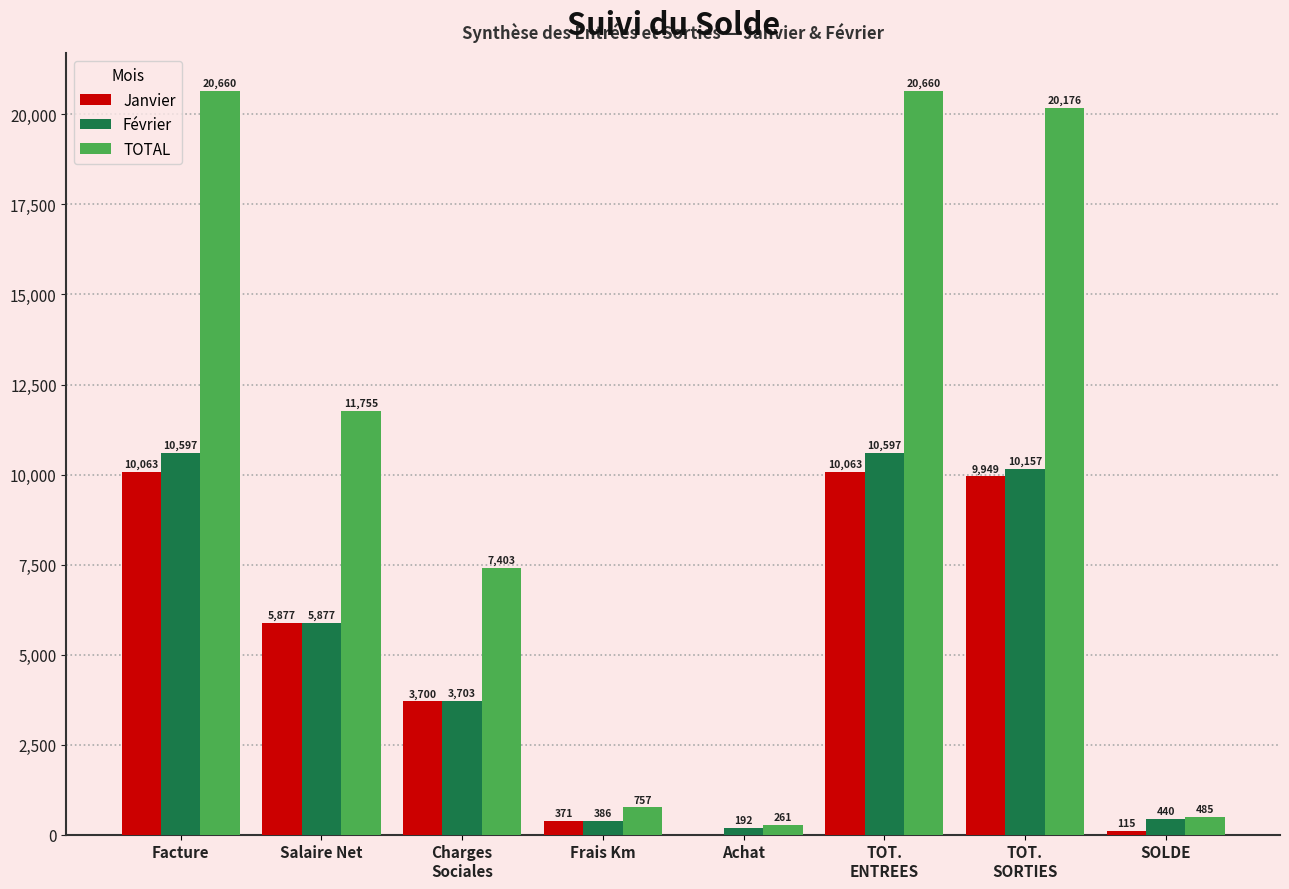

What is the maximum value for Janvier?

10063.4